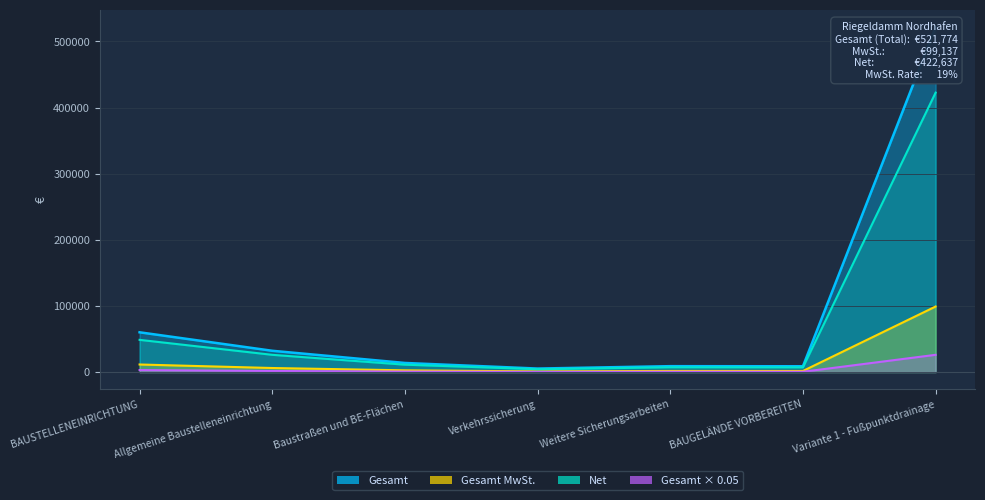

At how many categories does at least one series exceed 474517?

1